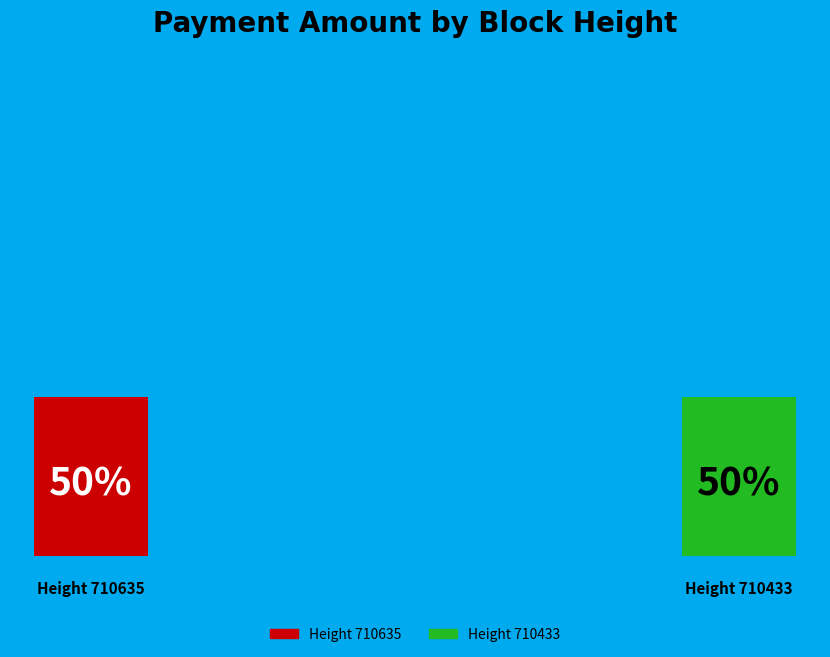

How many segments does this pie chart have?

2